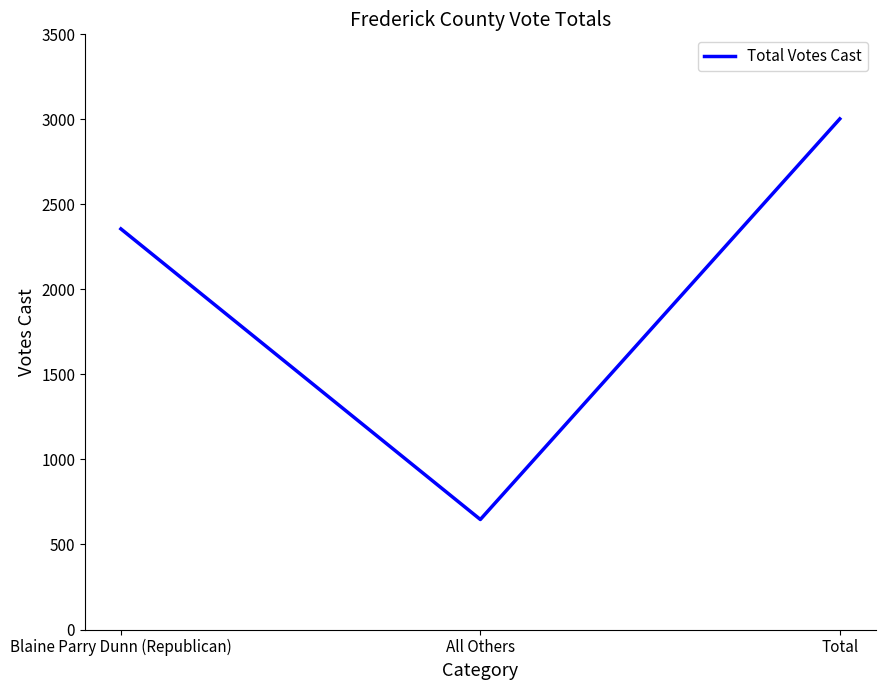

Is it true that the value at Blaine Parry Dunn (Republican) is 4040?

False